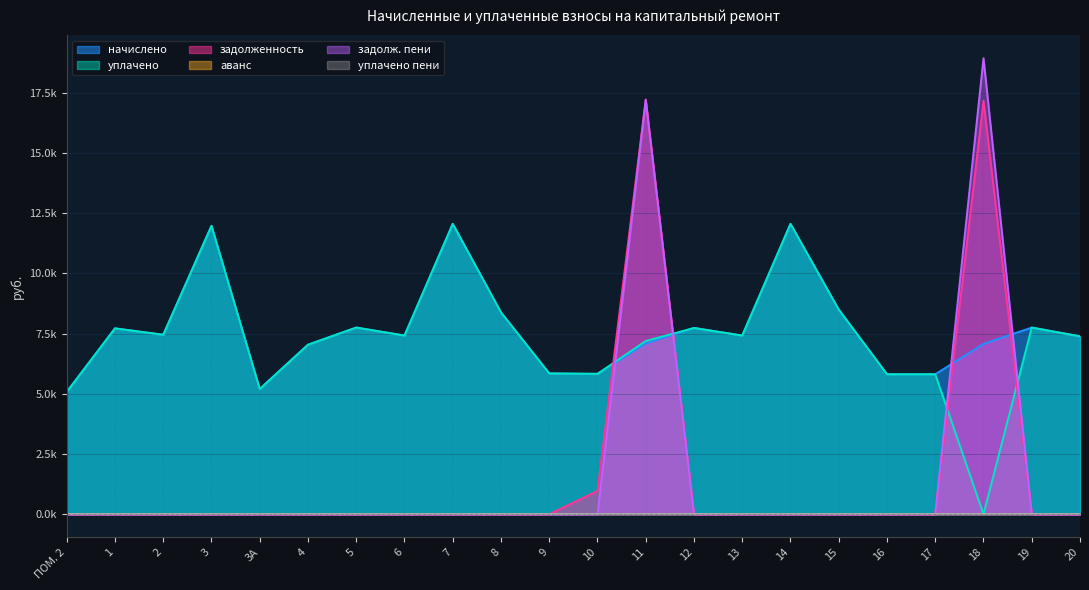

At how many categories does at least one series exceed 13167?

2